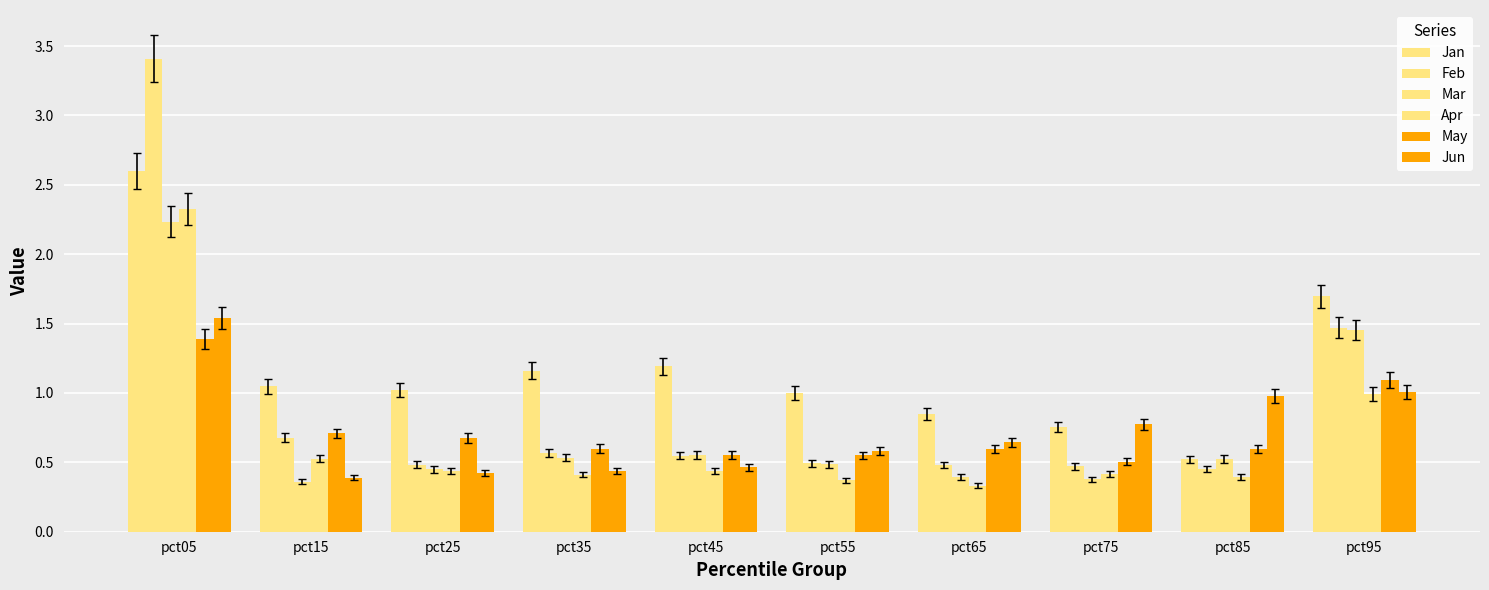

Which has a higher value, pct75 or pct35?

pct35